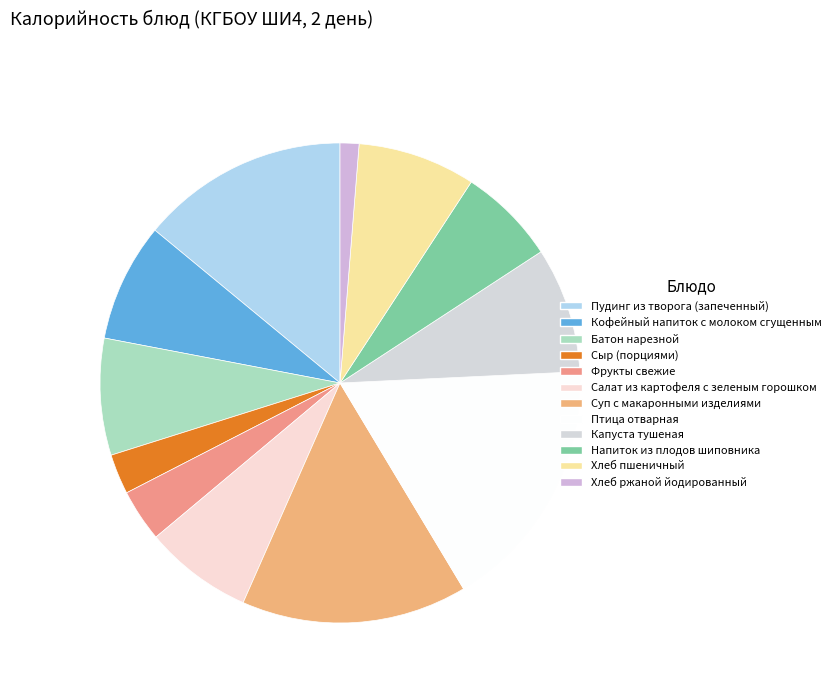

How many slices are in this pie chart?

12